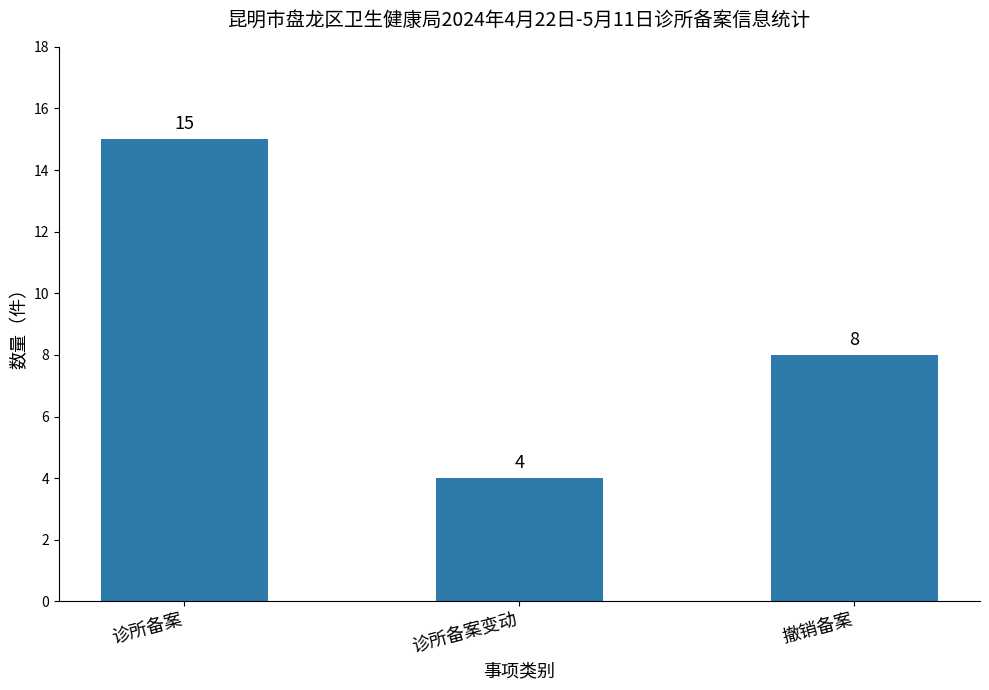

What is the difference between the maximum and minimum values?

11